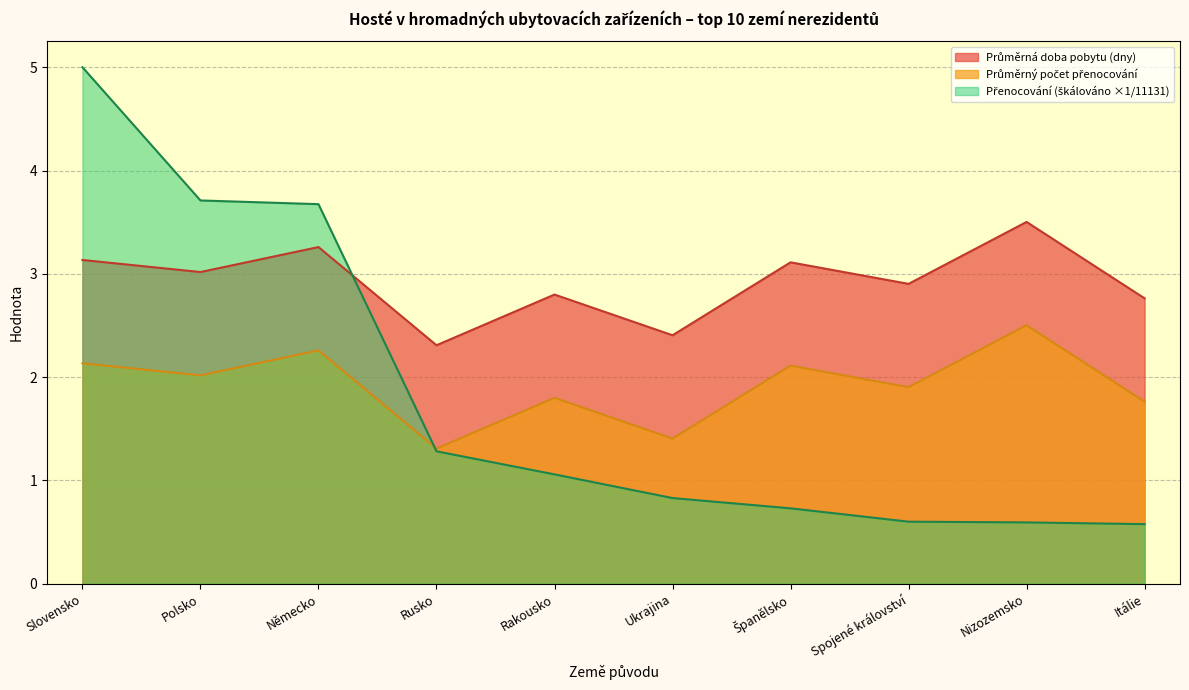

How many values in the Průměrný počet přenocování series are below 3?

5